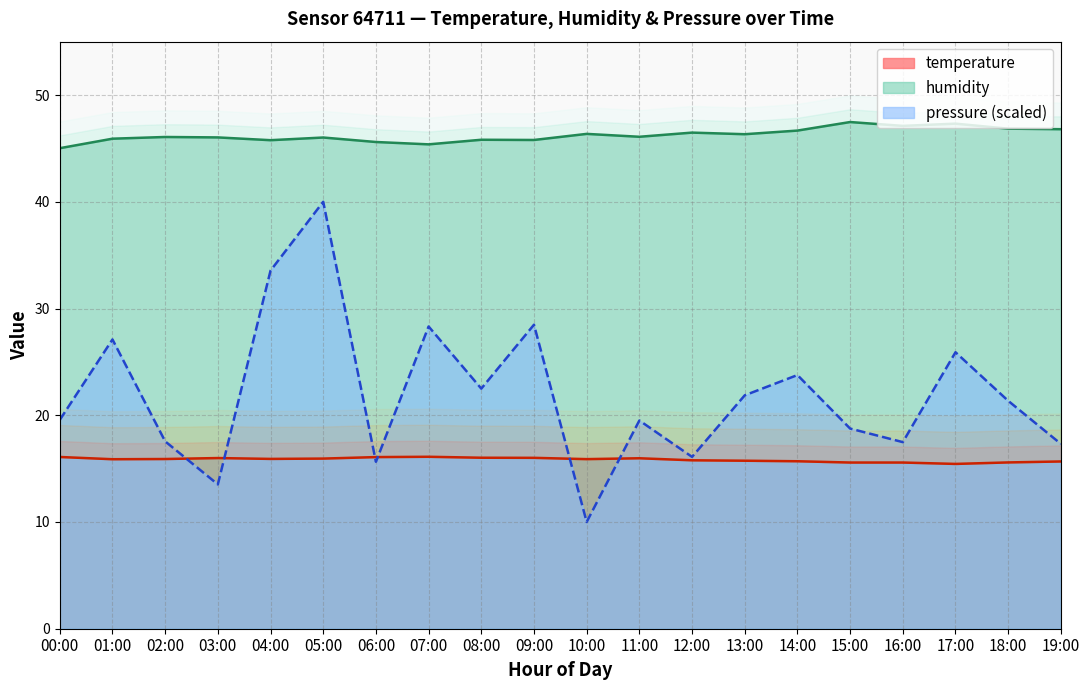

How many interior local valleys does the pressure_norm series have?

6